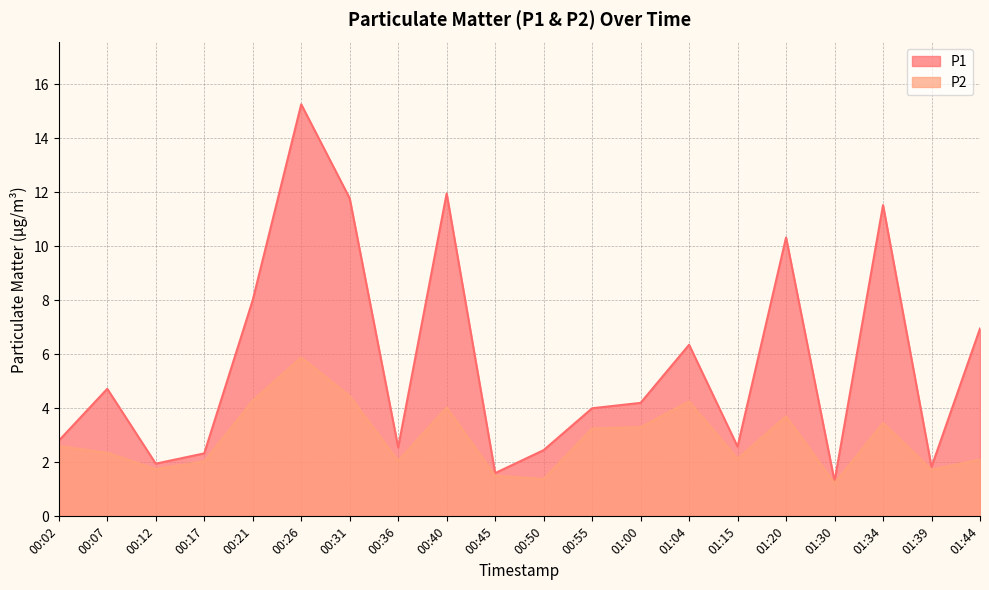

What is the average value of the P1 series?

5.7